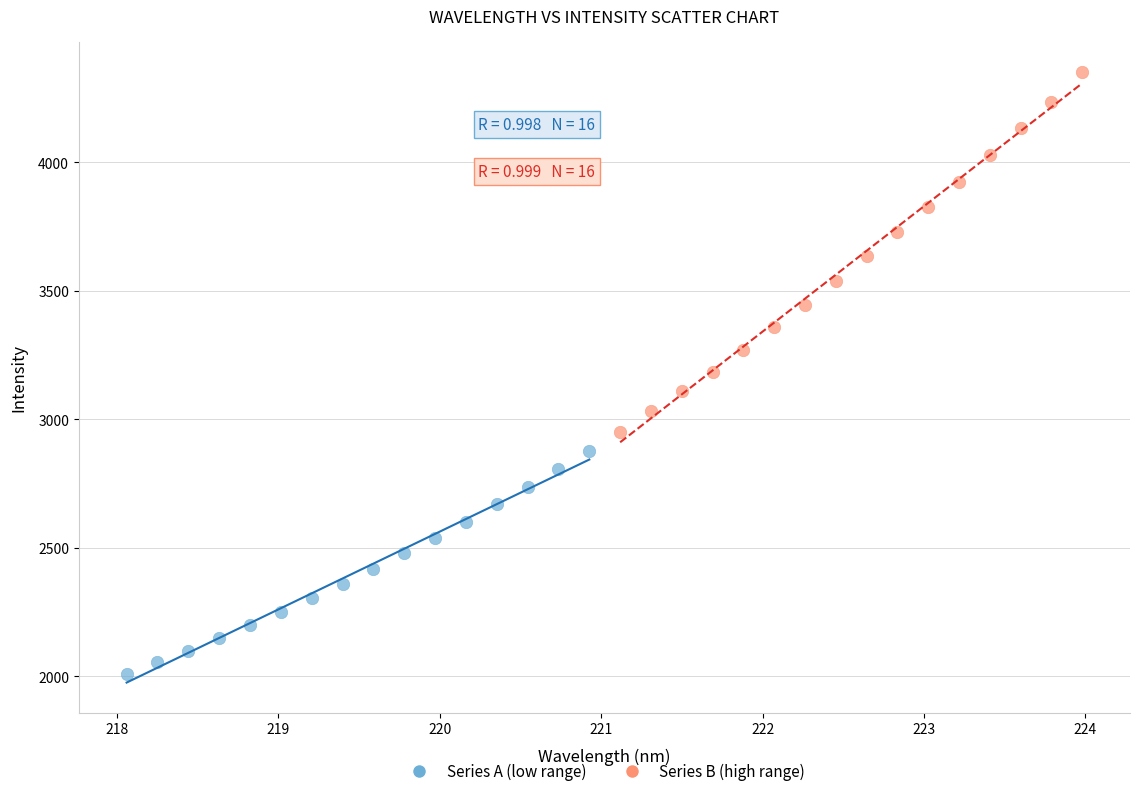

Which series reaches the minimum Y coordinate?

Series A (low range)